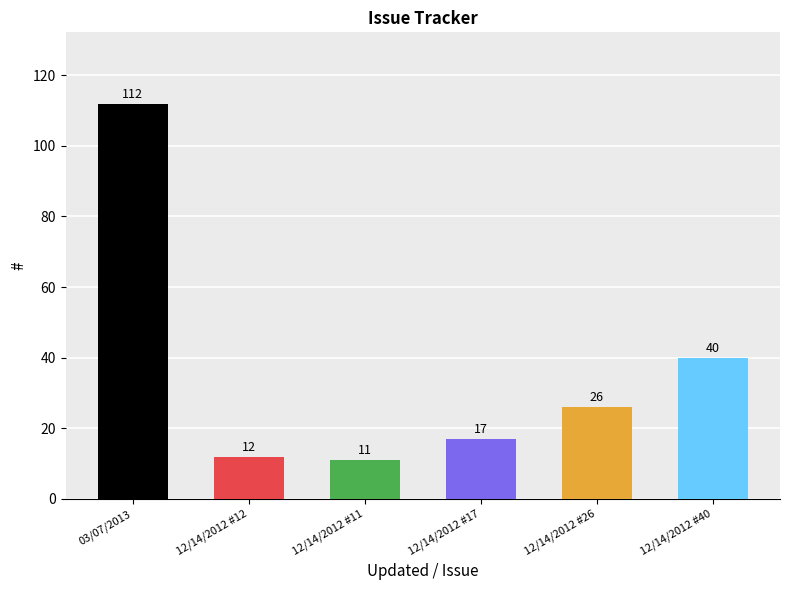

What is the value of the 1st bar from the left?

112